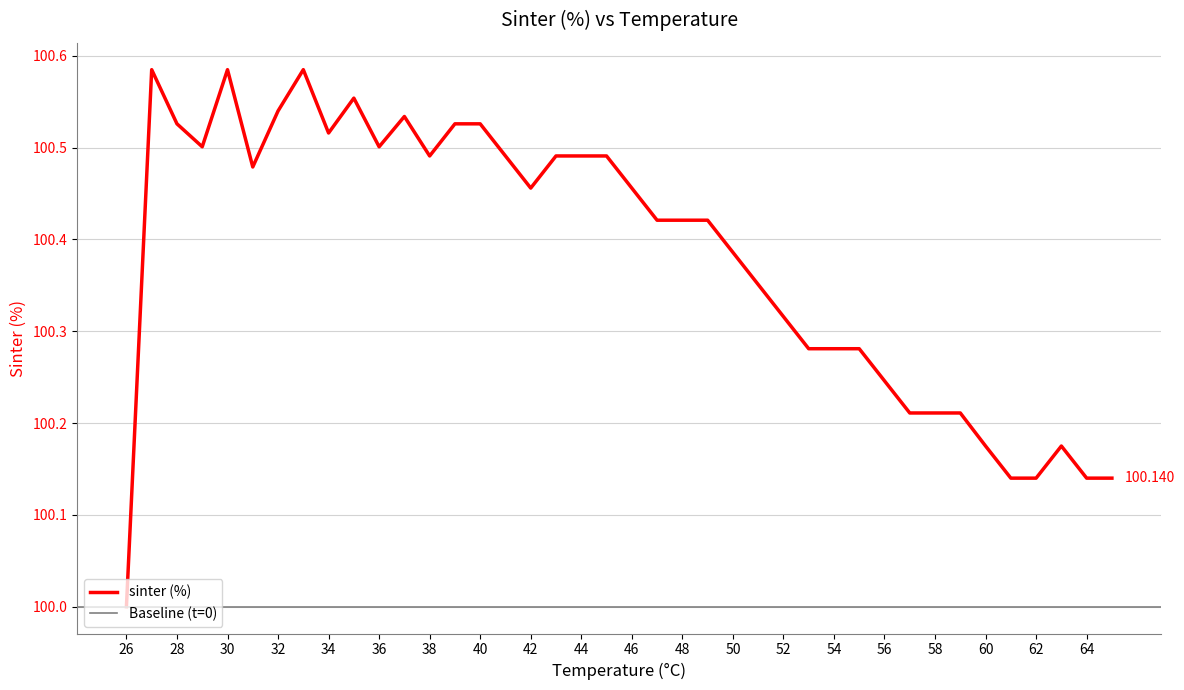

What is the approximate value at 56?

100.2